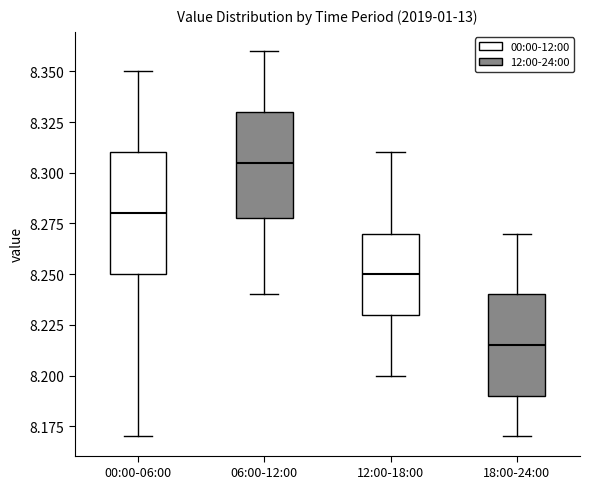

Reading left to right, read every box against the y-axis: the position of its median line, the range the box covers, and the ends of its whiskers. The values are not printed on the chart, so give them approximately, as read against the axis.

00:00-06:00: median 8.280, box 8.250 to 8.310, whiskers 8.170 to 8.350
06:00-12:00: median 8.305, box 8.280 to 8.330, whiskers 8.240 to 8.360
12:00-18:00: median 8.250, box 8.230 to 8.270, whiskers 8.200 to 8.310
18:00-24:00: median 8.215, box 8.190 to 8.240, whiskers 8.170 to 8.270